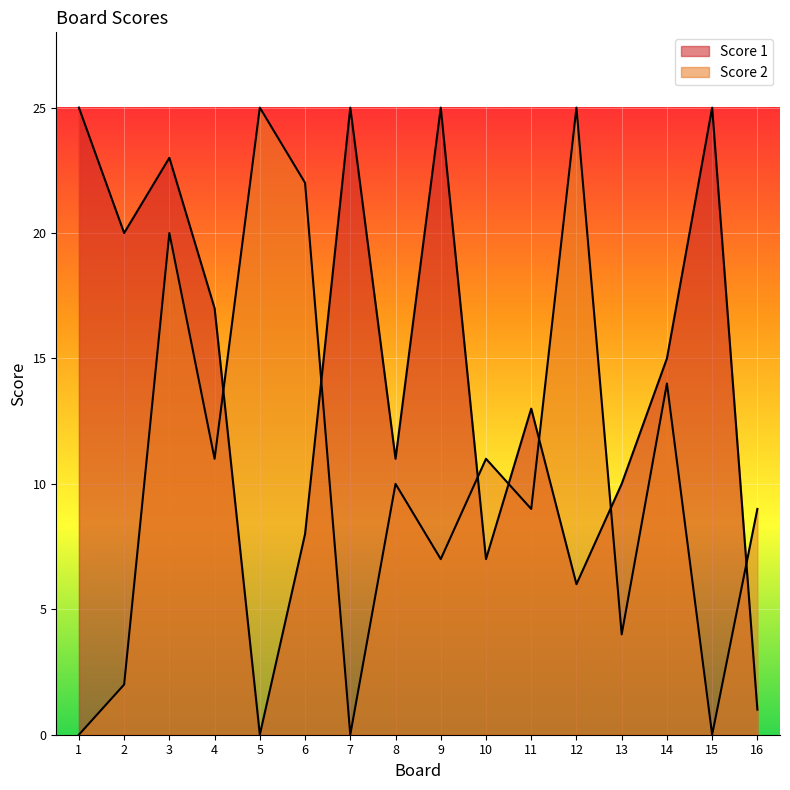

True or false: Score 2 has a value of 15 at 7.

False